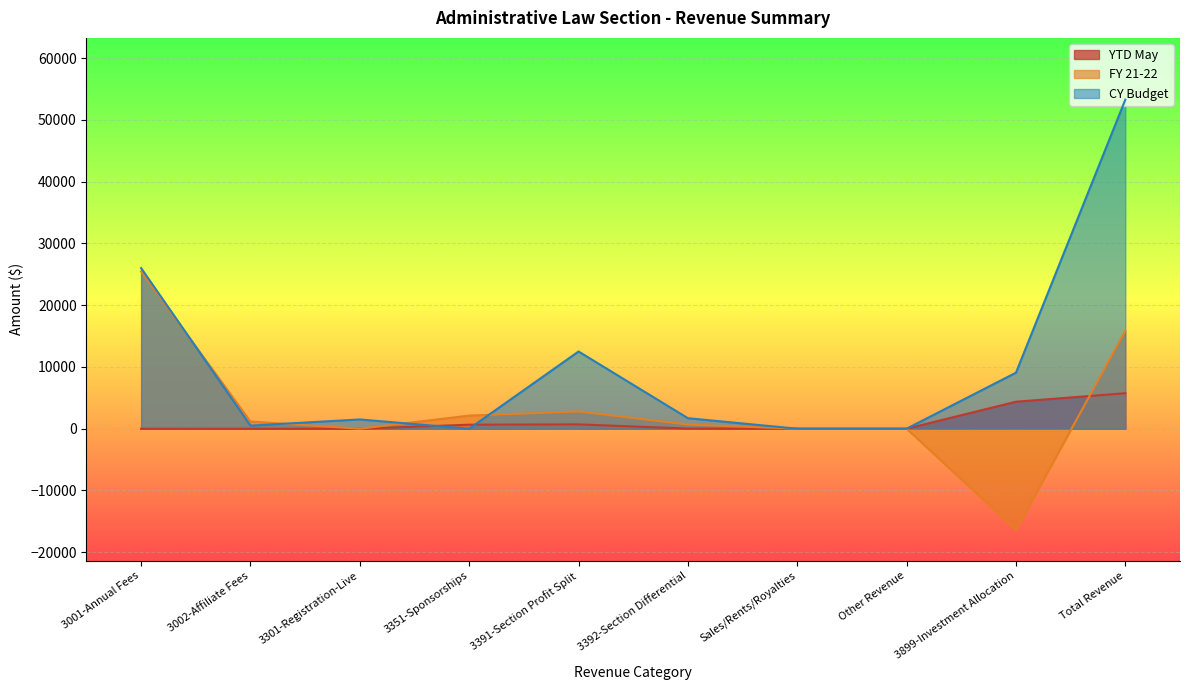

Reading left to right, extract all data points from this chart.

YTD May: 0.0	0.0	0.0	650.0	699.9	25.0	0.0	0.0	4370.4	5745.4
FY 21-22: 25450.0	1162.5	0.0	2125.0	2791.8	675.0	0.0	0.0	-16360.3	15844.0
CY Budget: 26000.0	500.0	1500.0	0.0	12500.0	1700.0	0.0	0.0	9070.0	53270.0